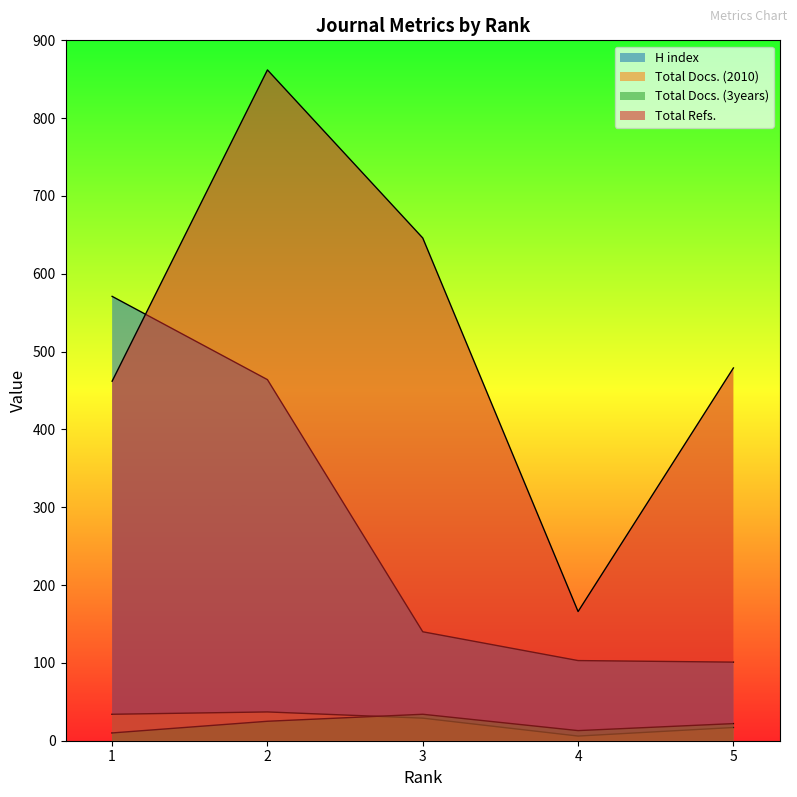

Between 3 and 1, which series saw the biggest shift?

H index